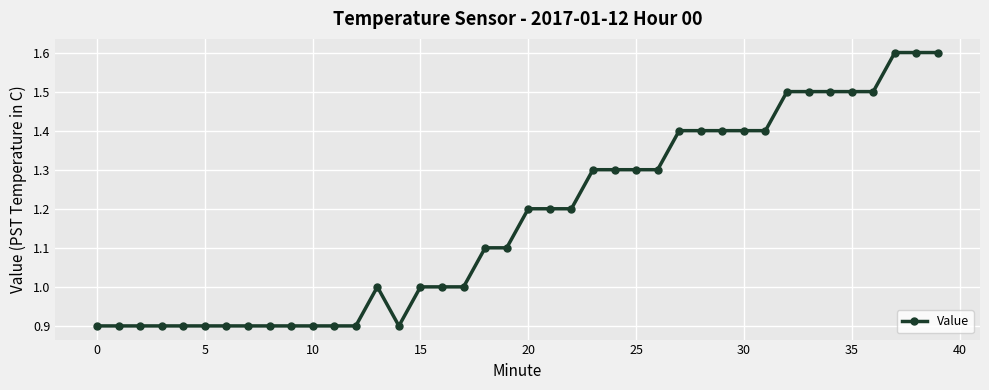

What is the maximum value shown in the chart?

1.6